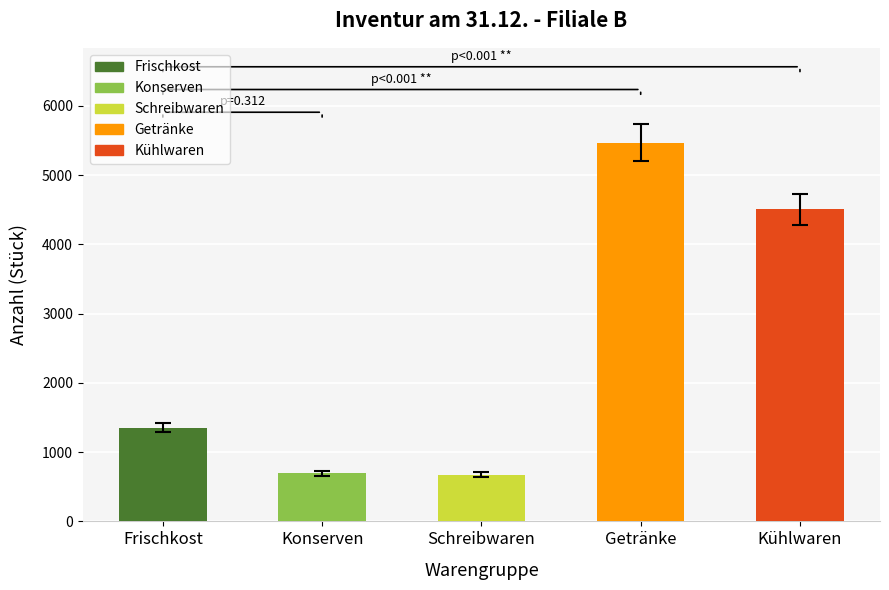

Which label corresponds to the largest value in the chart?

Getränke